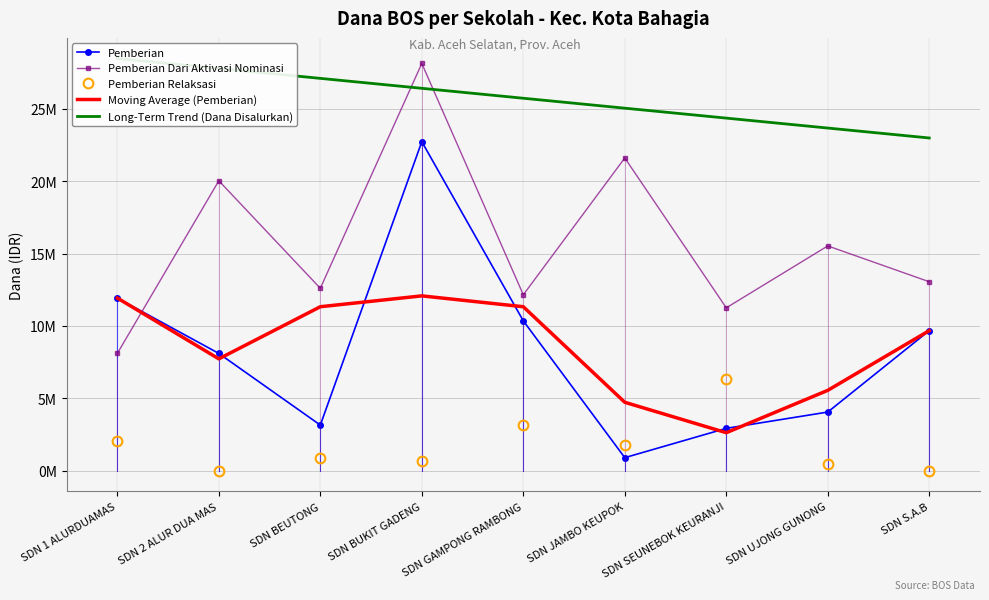

True or false: Moving Average (Pemberian) and Pemberian Relaksasi intersect in this chart.

True